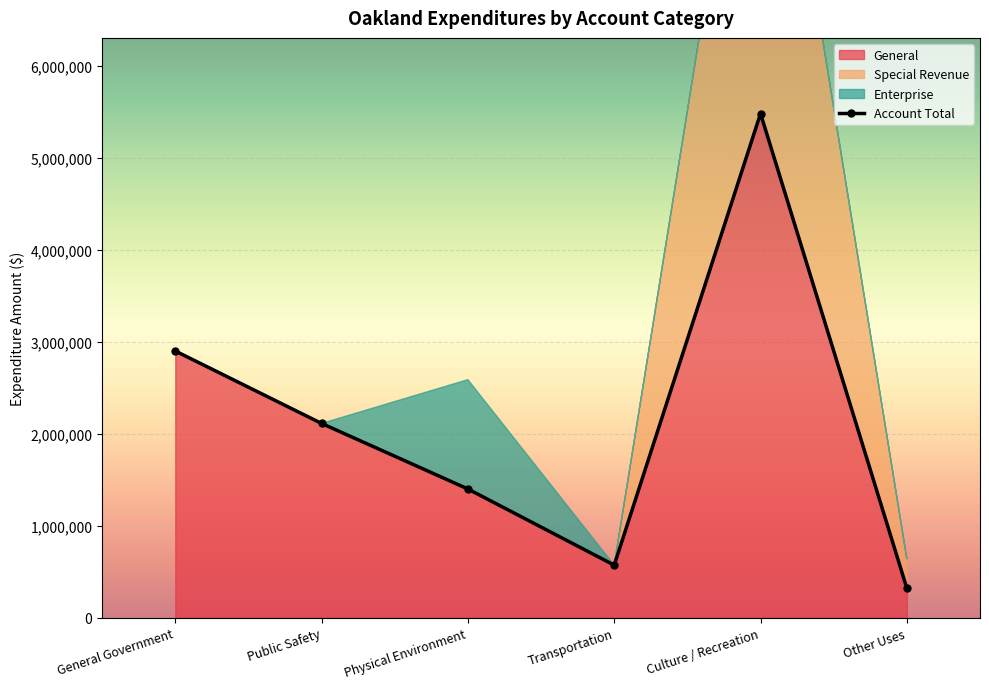

Is it true that Account Total equals 5479248 at Culture / Recreation?

True